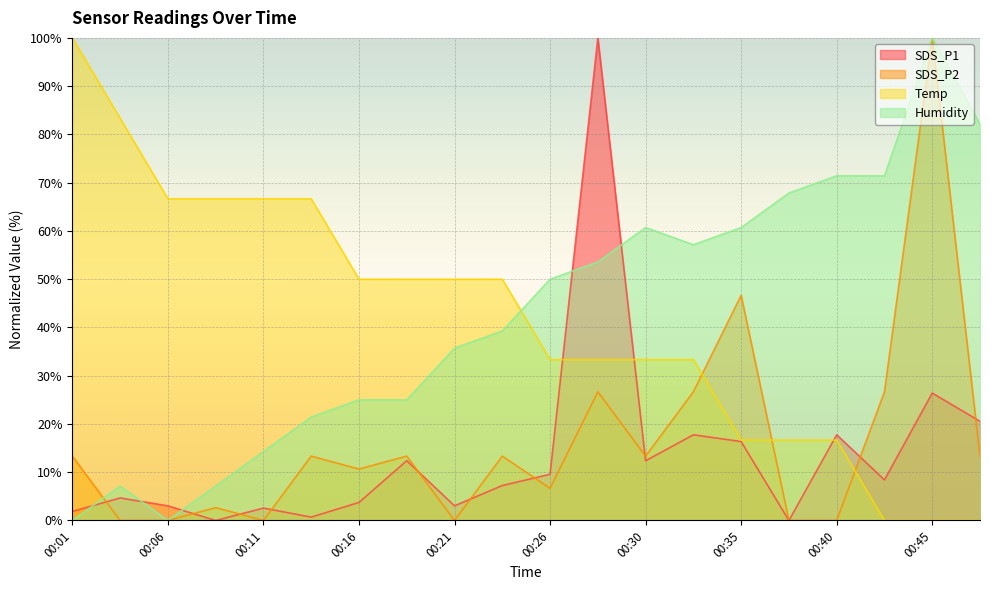

Which category has the highest value in the Temp series?

00:01